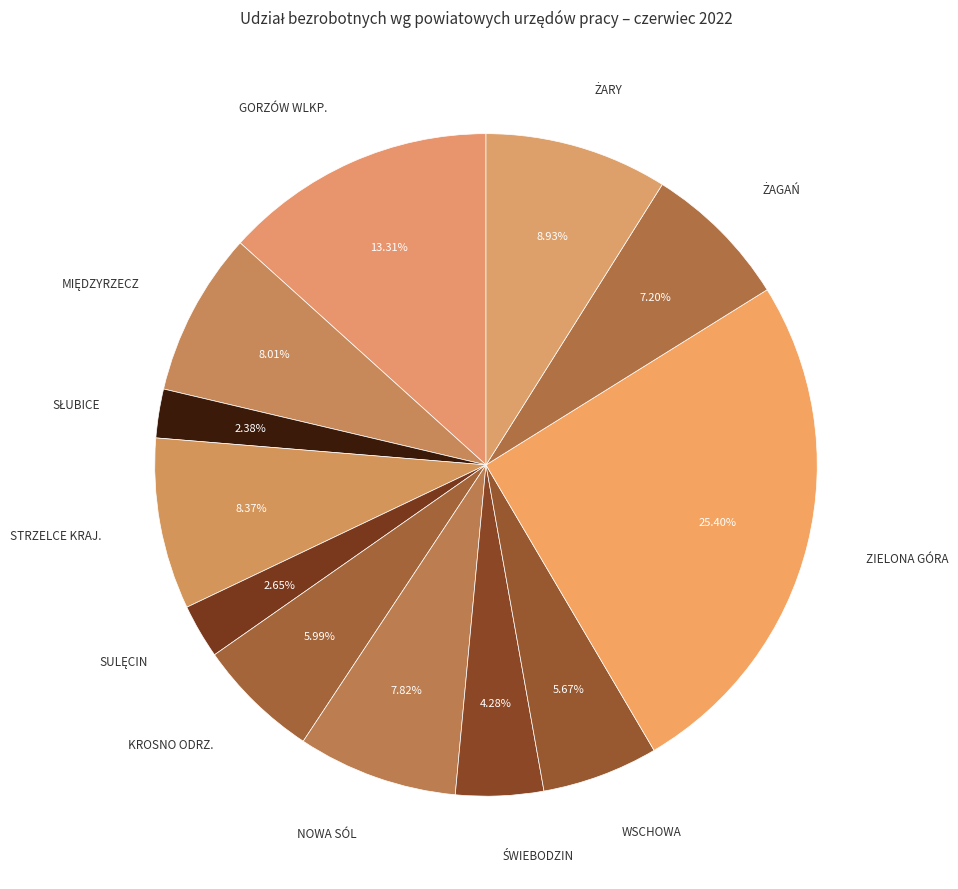

How many segments does this pie chart have?

12